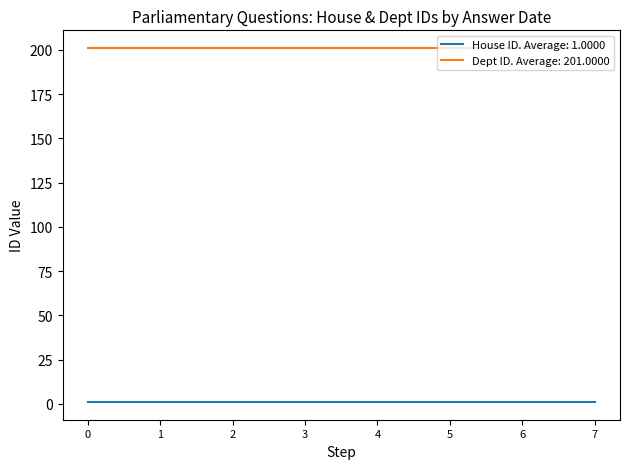

The value of Dept ID. Average: 201.0000 at 3 is 201. True or false?

True